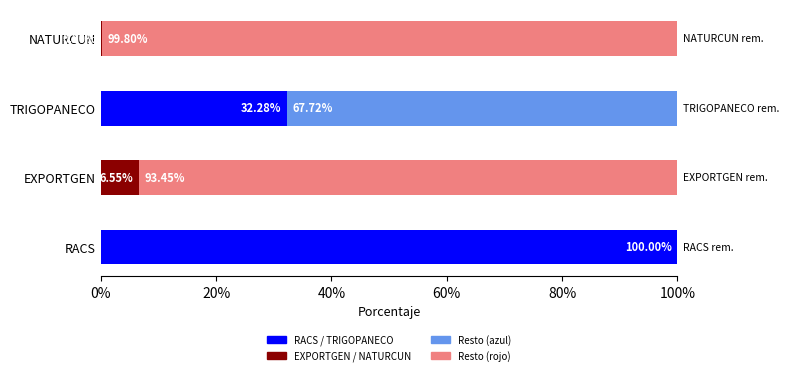

What is the total value across all series at EXPORTGEN?

100.0